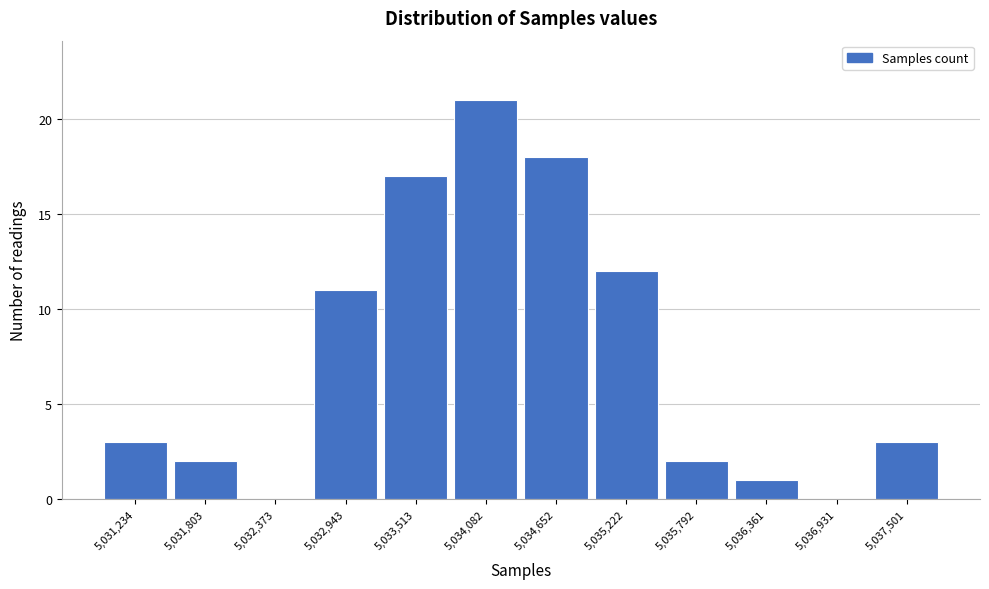

Reading right to left, extract all data points from this chart.

5,037,501=3	5,036,931=0	5,036,361=1	5,035,792=2	5,035,222=12	5,034,652=18	5,034,082=21	5,033,513=17	5,032,943=11	5,032,373=0	5,031,803=2	5,031,234=3